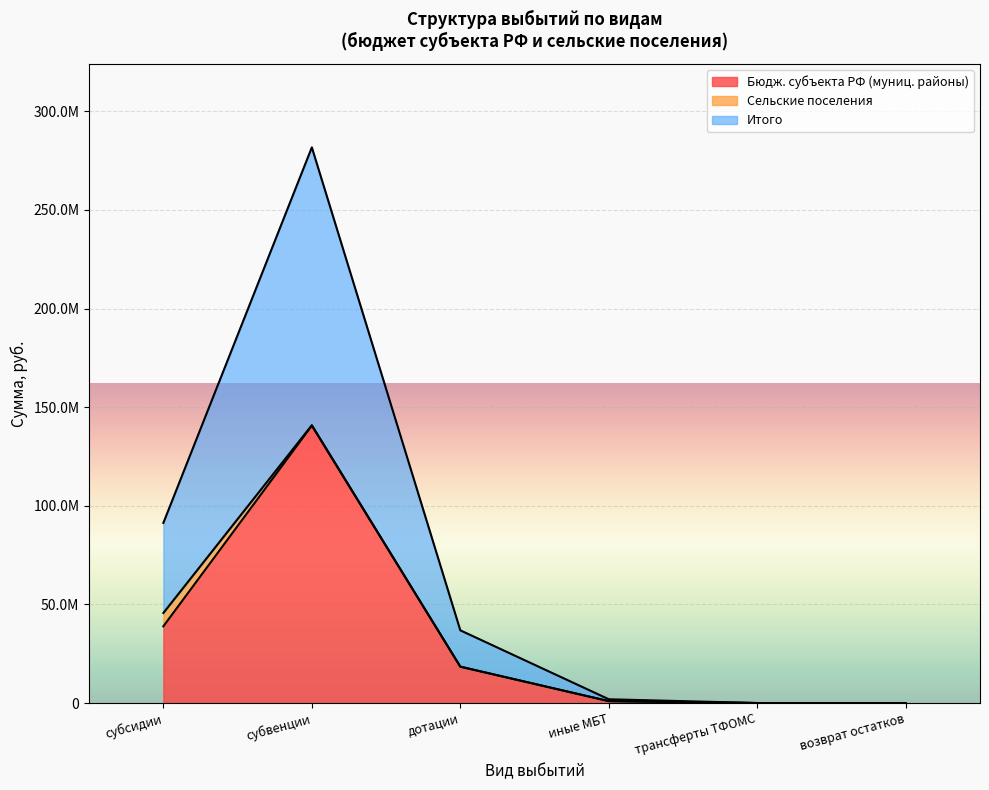

True or false: субвенции has more than 1 interior local peaks.

False